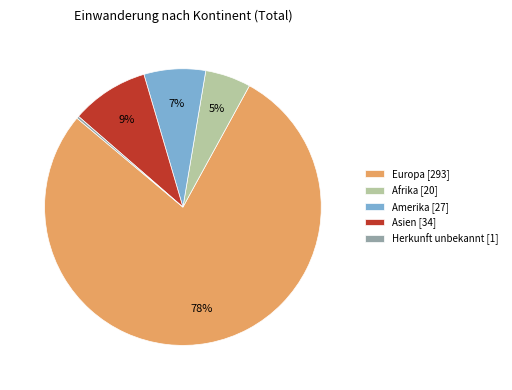

What is the ratio of the value at Amerika [27] to the value at Asien [34]?

0.8